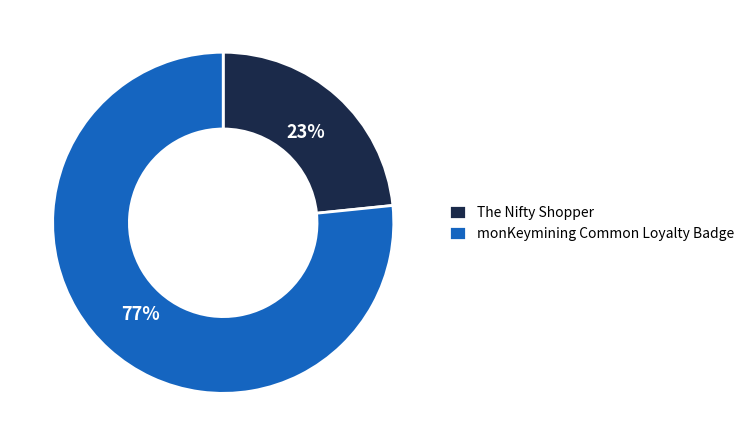

Do monKeymining Common Loyalty Badge and The Nifty Shopper together represent more than half of the pie?

Yes